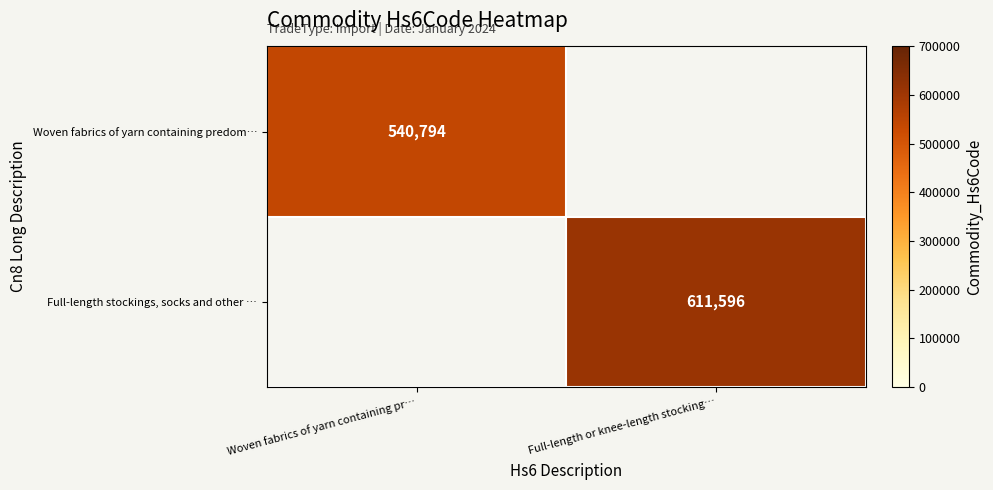

Is it true that Full-length stockings, socks and other … equals 611596 at Full-length or knee-length stocking…?

True